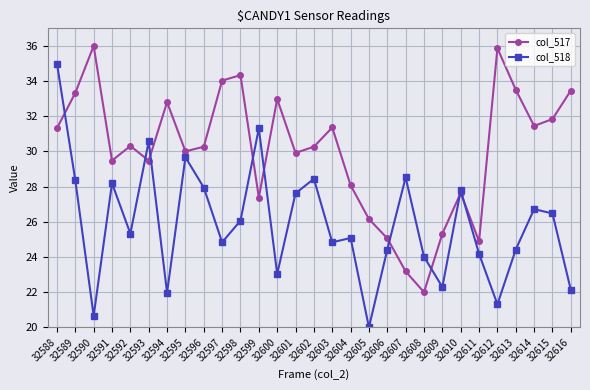

Which series has the largest total across all categories?

col_517